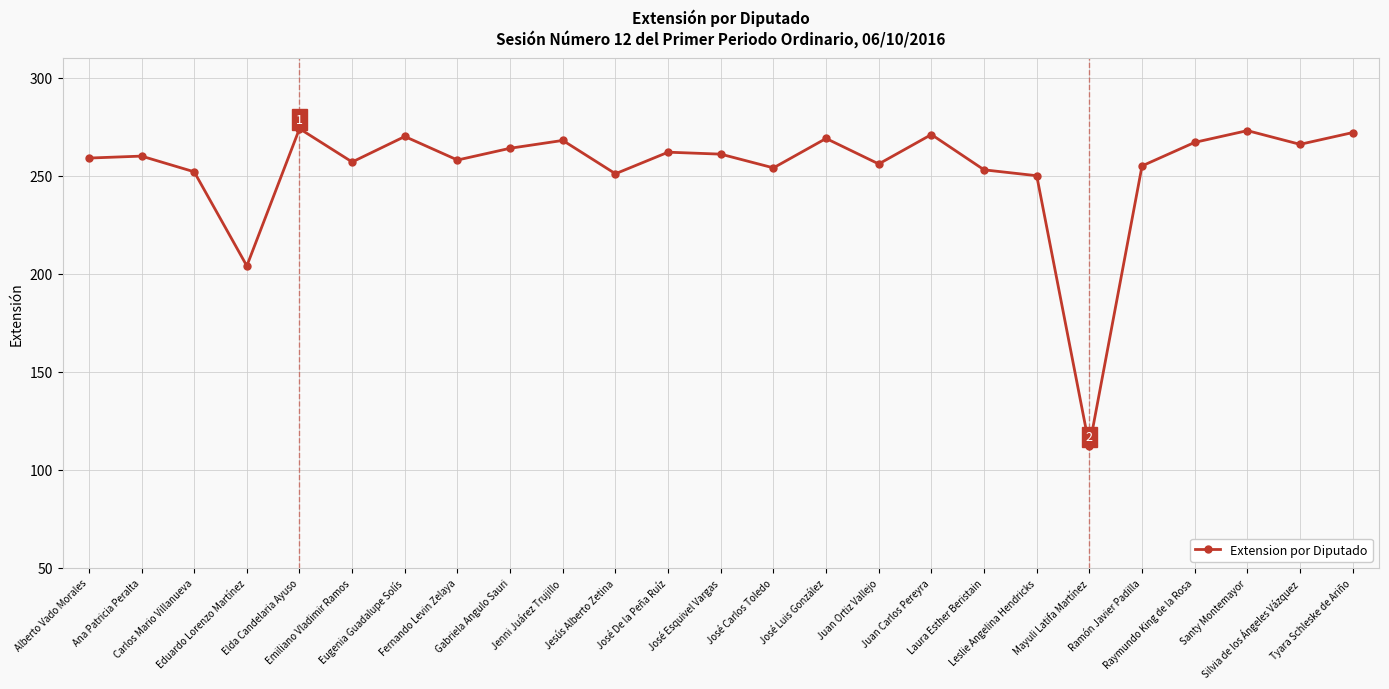

True or false: the data shows 269 at José Luis González.

True